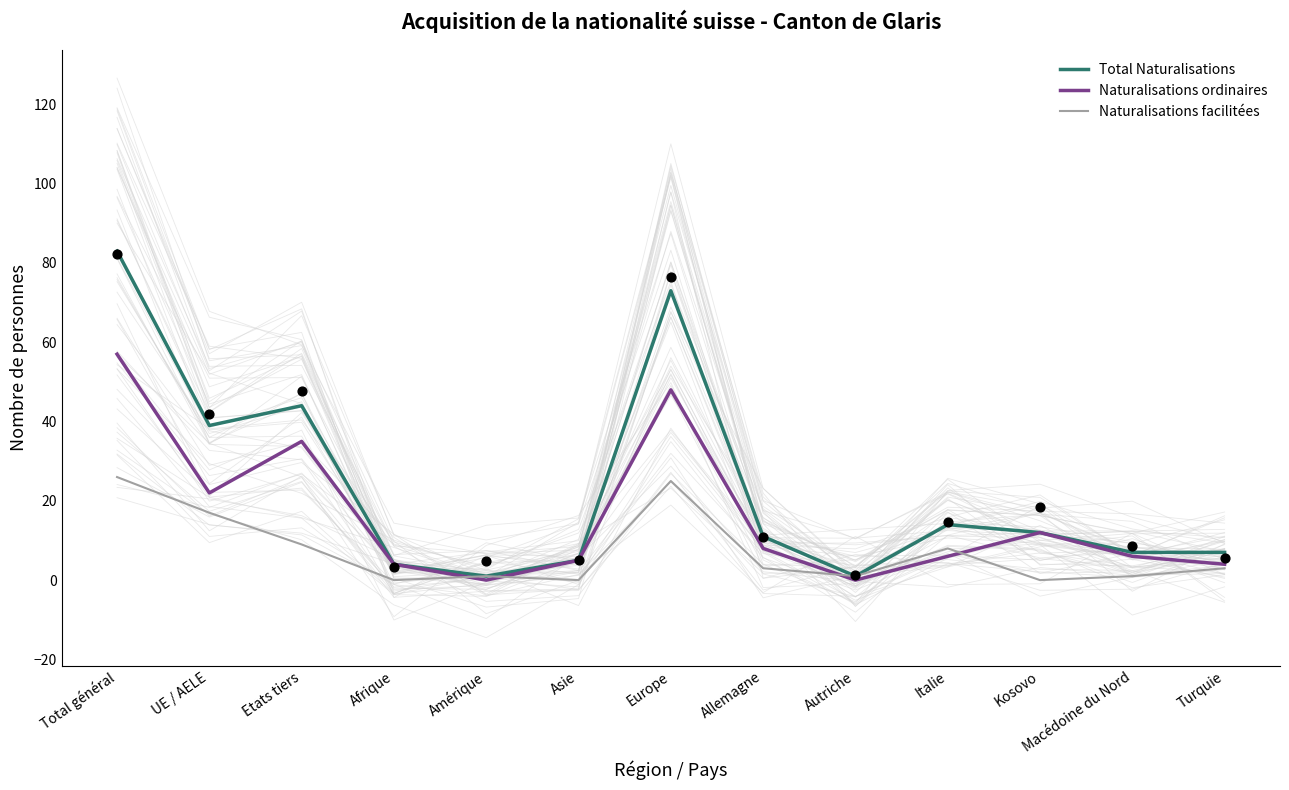

Which series has the largest total across all categories?

Total Naturalisations